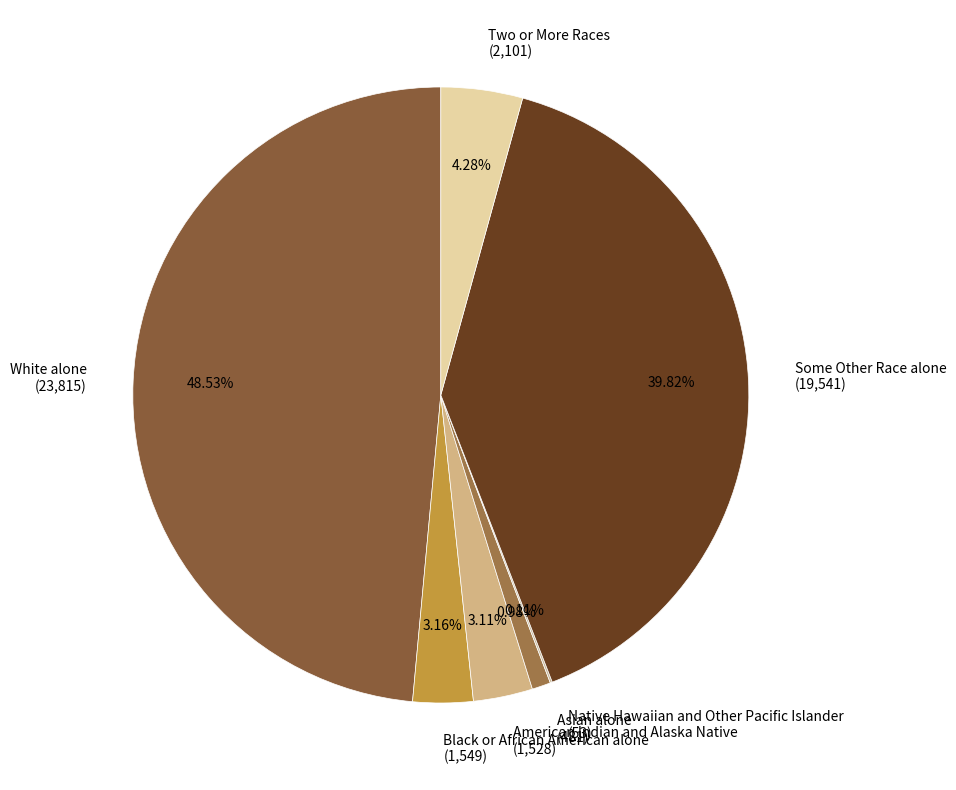

Is the sum of White alone (23,815) and Two or More Races (2,101) greater than half?

Yes